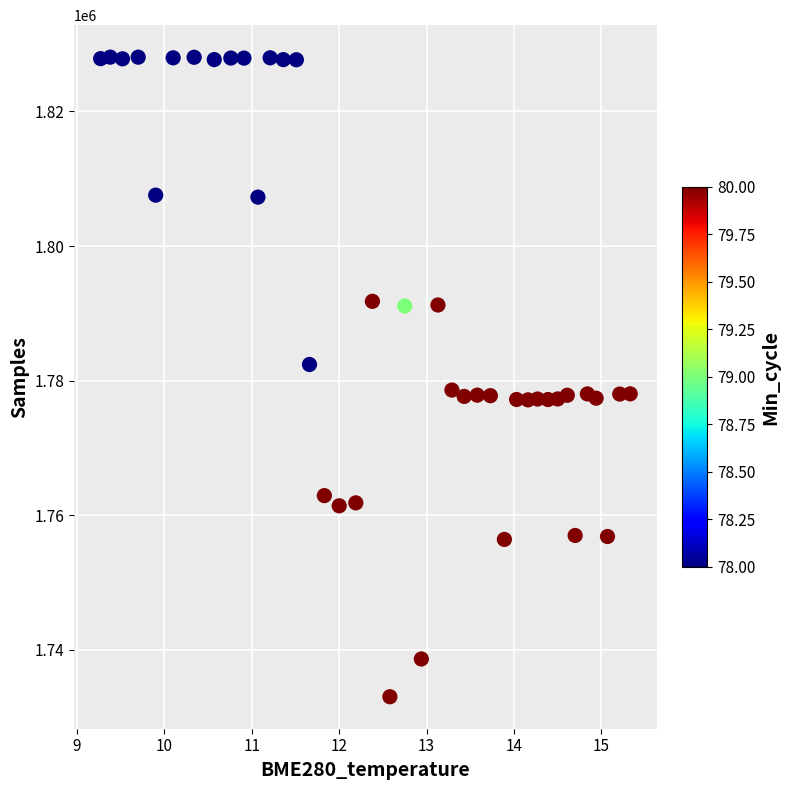

What is the range of Y values (max minus min)?

95013